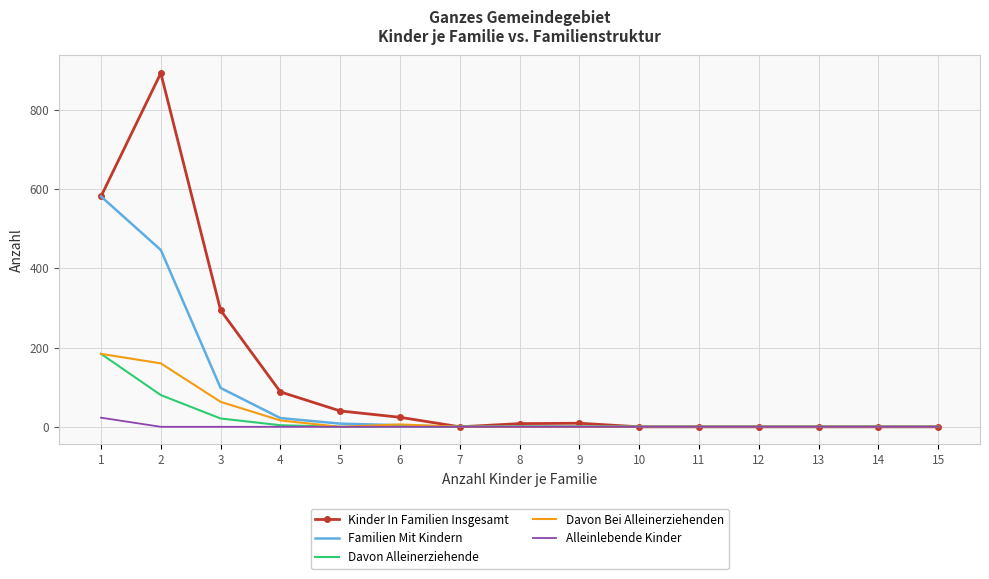

Between 3 and 13, which series saw the biggest shift?

Kinder In Familien Insgesamt